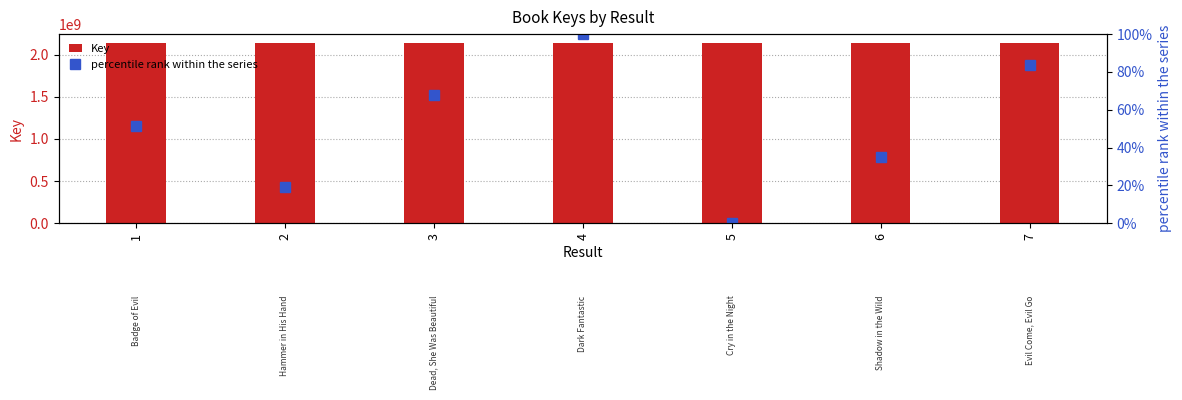

How many Key values are between 2137675239 and 2137675287?

5